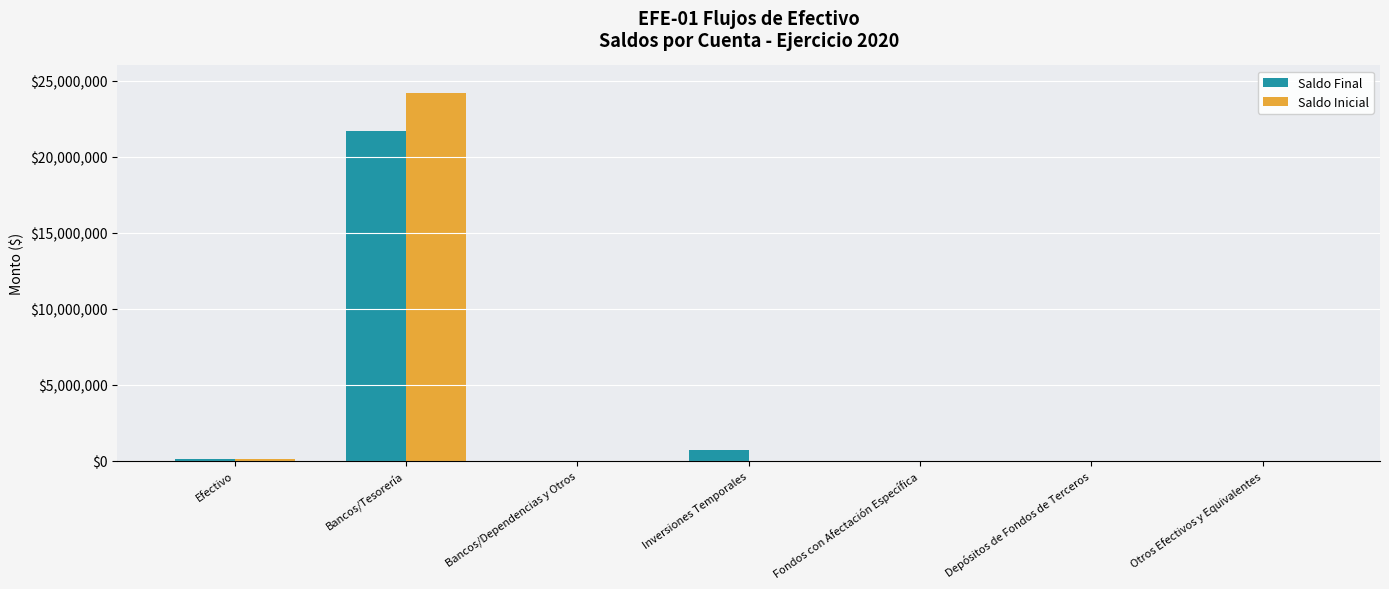

Is the value of Saldo Final at Inversiones Temporales greater than the value of Saldo Inicial at Bancos/Dependencias y Otros?

Yes